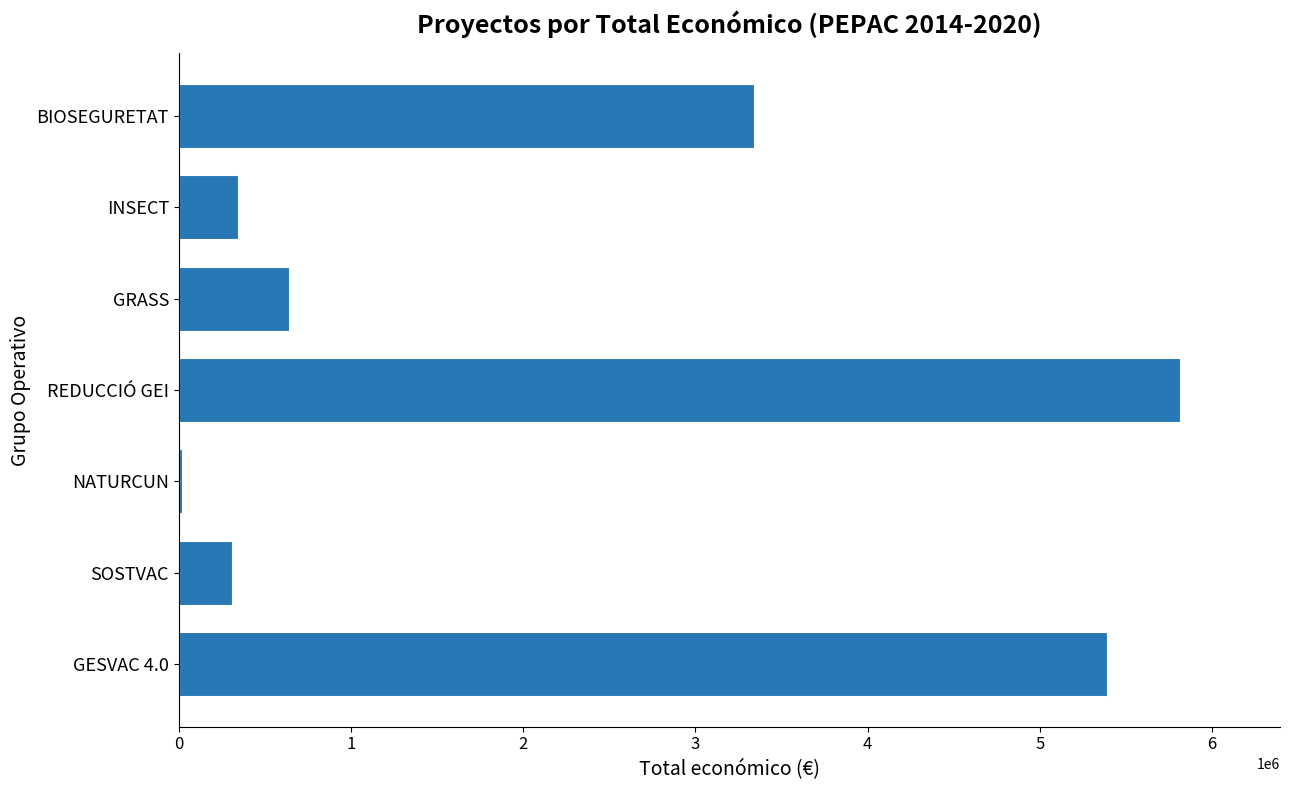

What is the difference between the maximum and second lowest values?

5501513